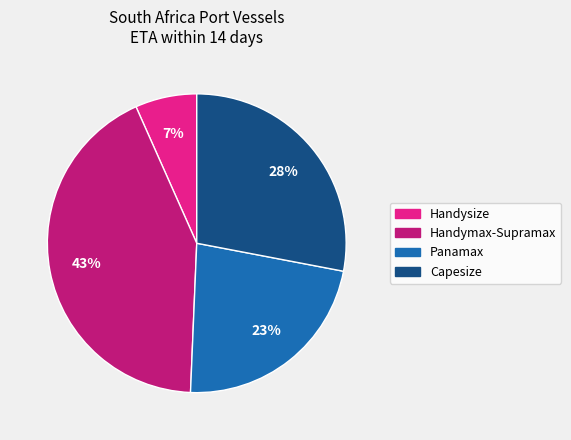

To the nearest percent, what portion does Handysize represent?

7%